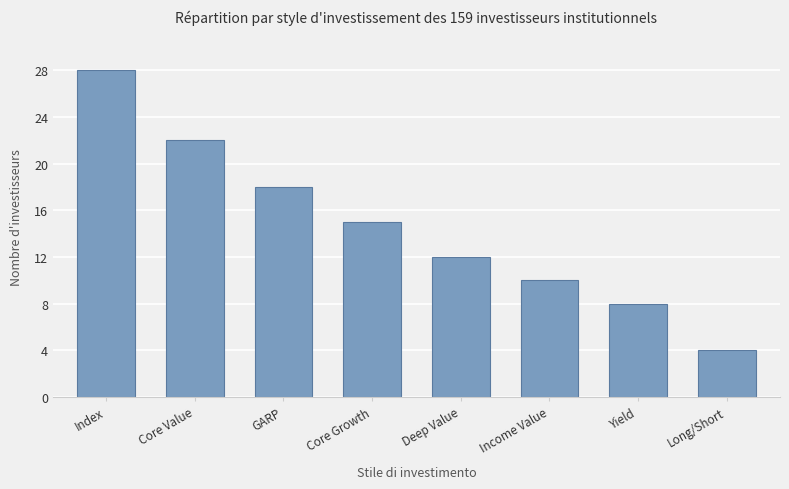

Reading left to right, what are all the values shown in this chart?

Index=28	Core Value=22	GARP=18	Core Growth=15	Deep Value=12	Income Value=10	Yield=8	Long/Short=4